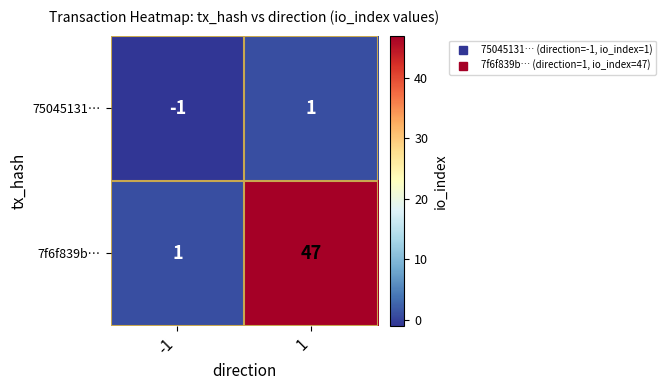

Reading left to right, transcribe all the data shown in this chart.

75045131…: -1	1
7f6f839b…: 1	47